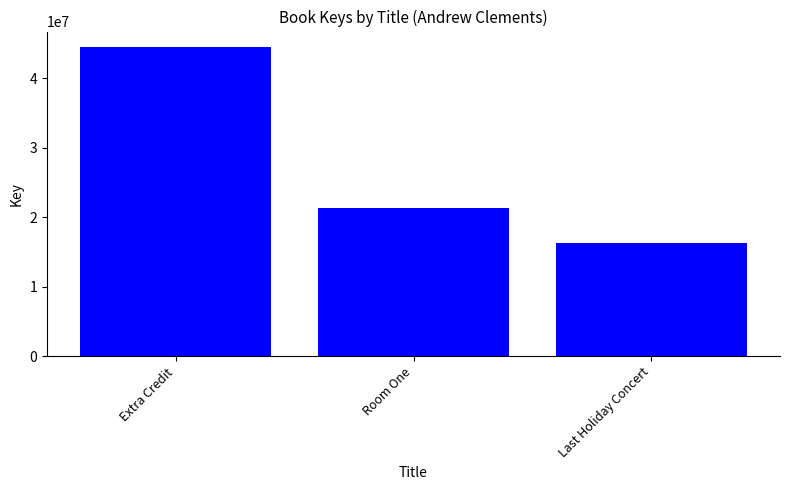

What is the label of the 1st bar from the right?

Last Holiday Concert